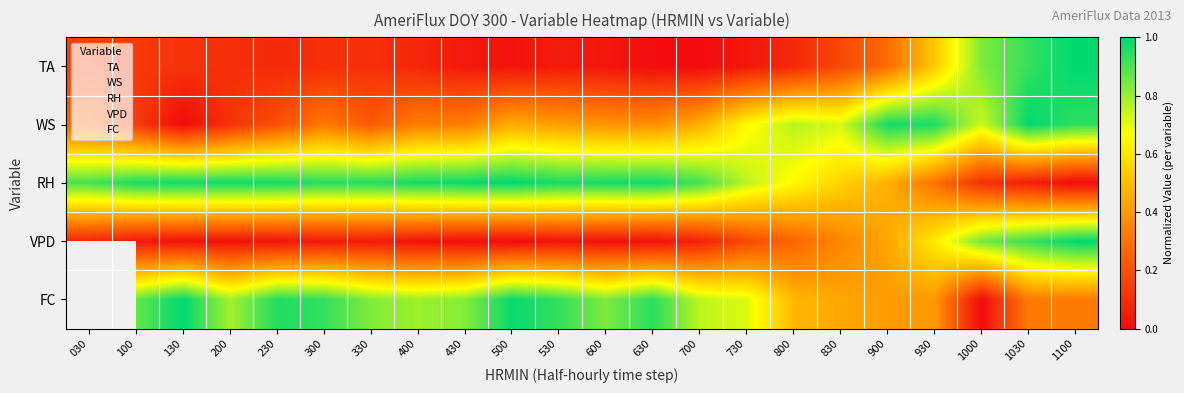

How many data points in RH are above 0?

21